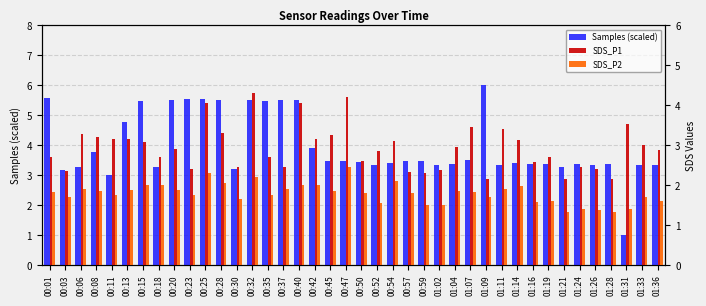

What are all the series names shown in the legend?

Samples (scaled), SDS_P1, SDS_P2